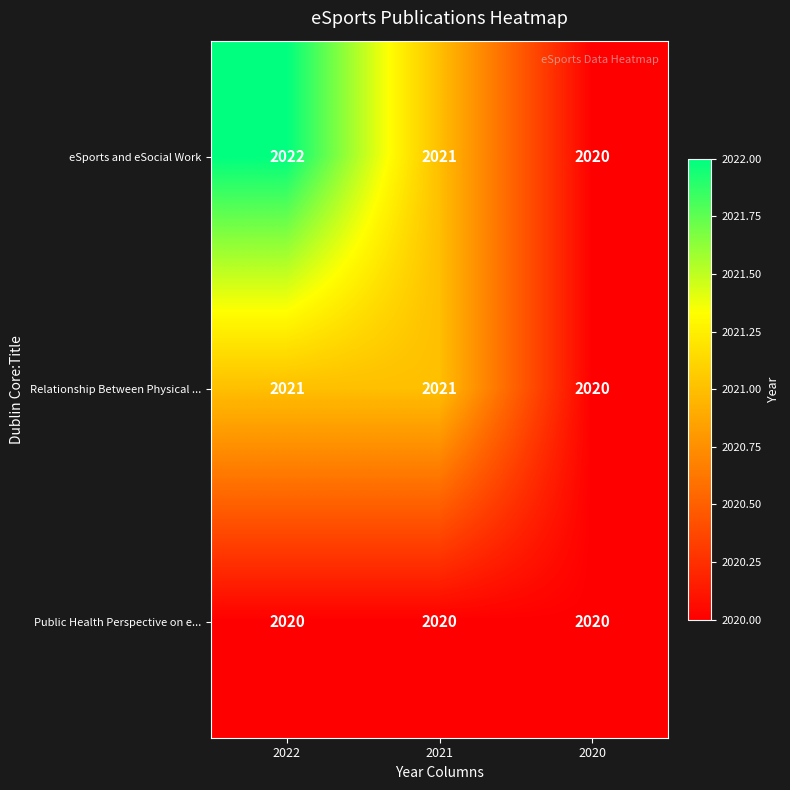

Reading right to left, list all the values displayed in this chart.

eSports and eSocial Work: 2020=2020	2021=2021	2022=2022
Relationship Between Physical ...: 2020=2020	2021=2021	2022=2021
Public Health Perspective on e...: 2020=2020	2021=2020	2022=2020